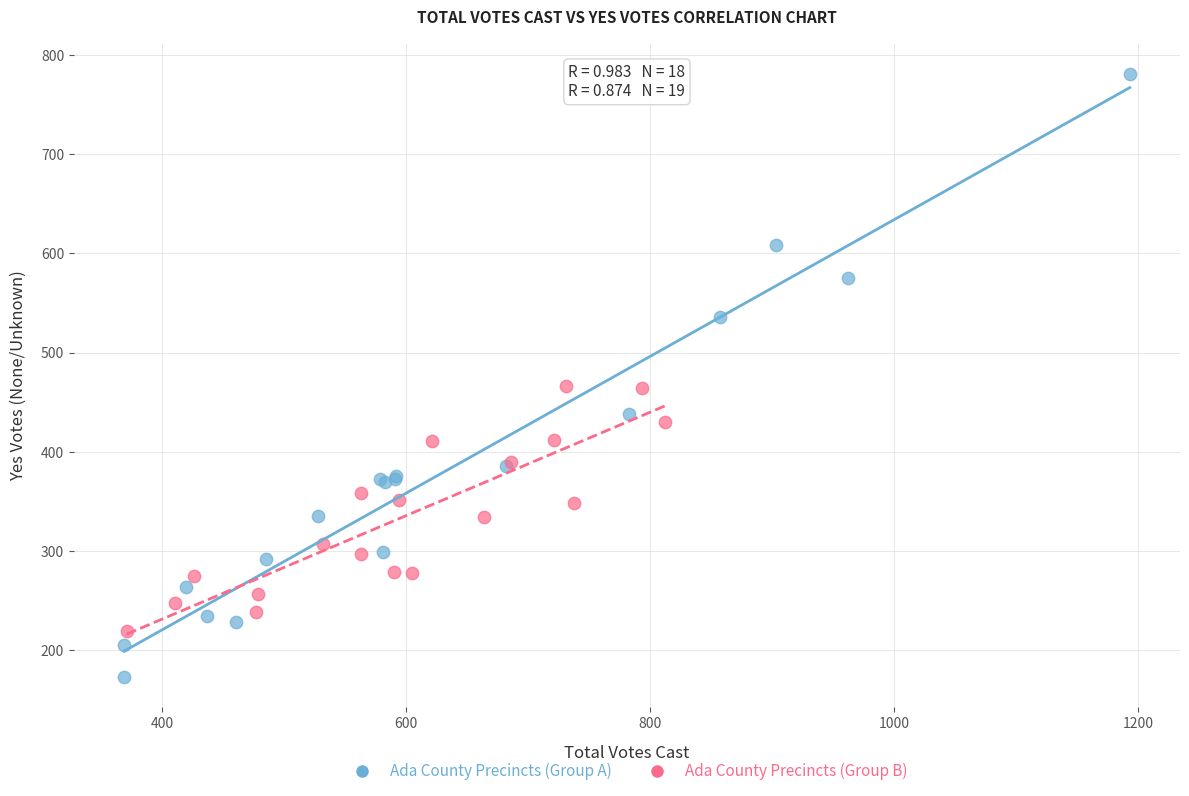

Which series reaches the maximum Y coordinate?

Ada County Precincts (Group A)